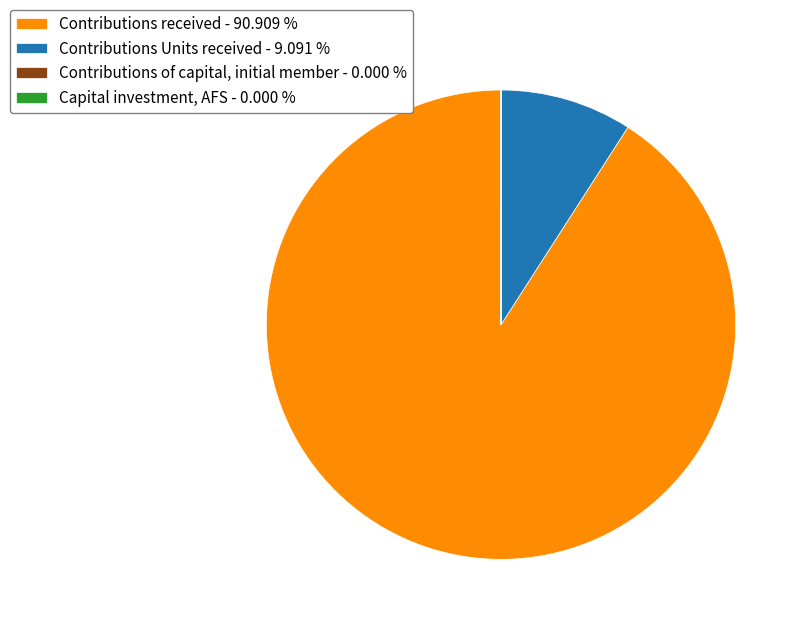

Between Contributions Units received - 9.091 % and Contributions received - 90.909 %, which is larger?

Contributions received - 90.909 %